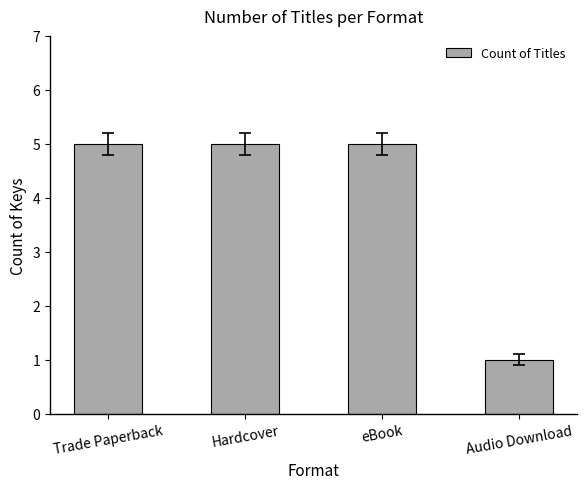

Are the bars horizontal?

No